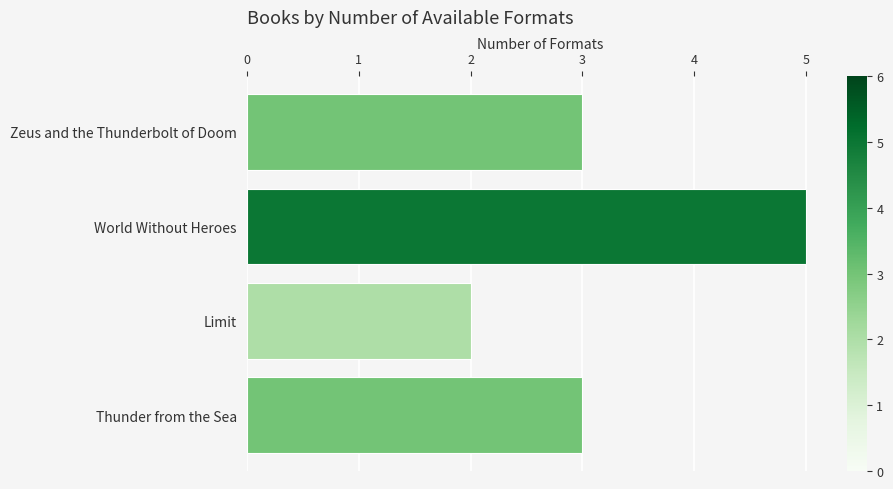

Reading top to bottom, list all the values displayed in this chart.

Zeus and the Thunderbolt of Doom=3	World Without Heroes=5	Limit=2	Thunder from the Sea=3